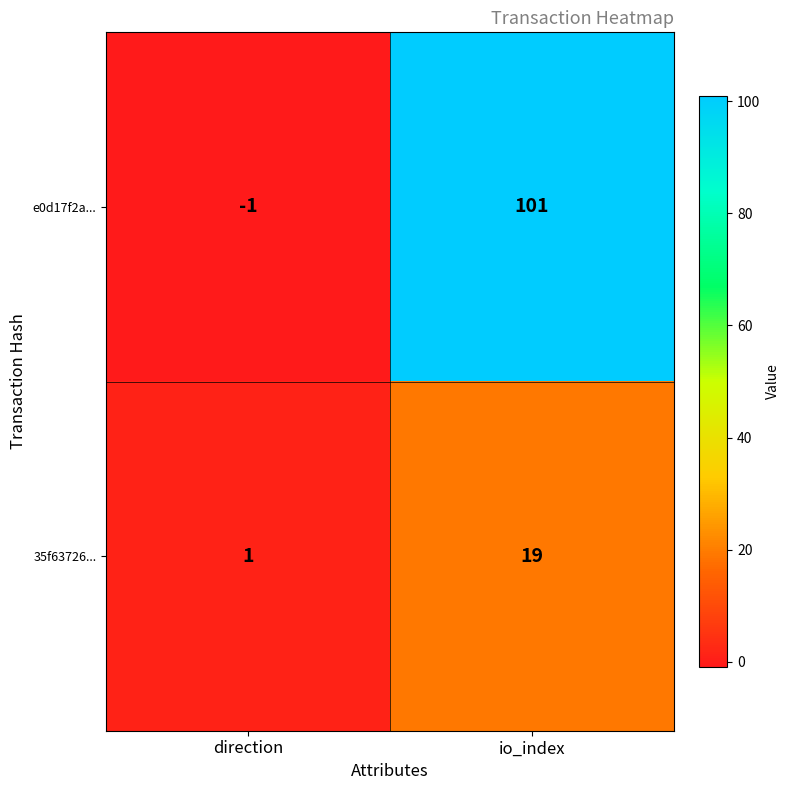

How many data points does each series have?

2